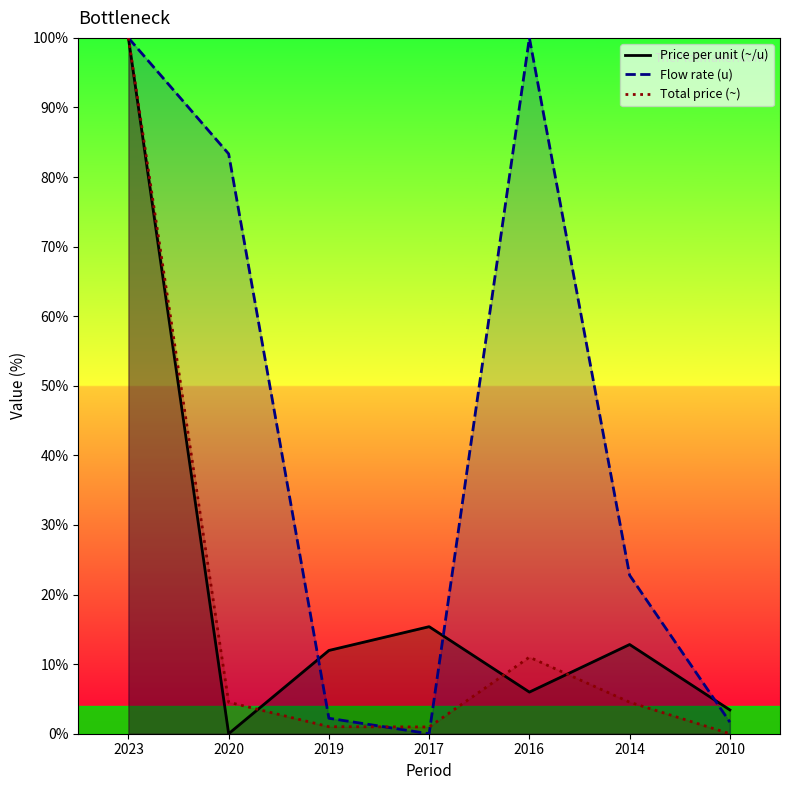

At how many categories does at least one series exceed 46?

3